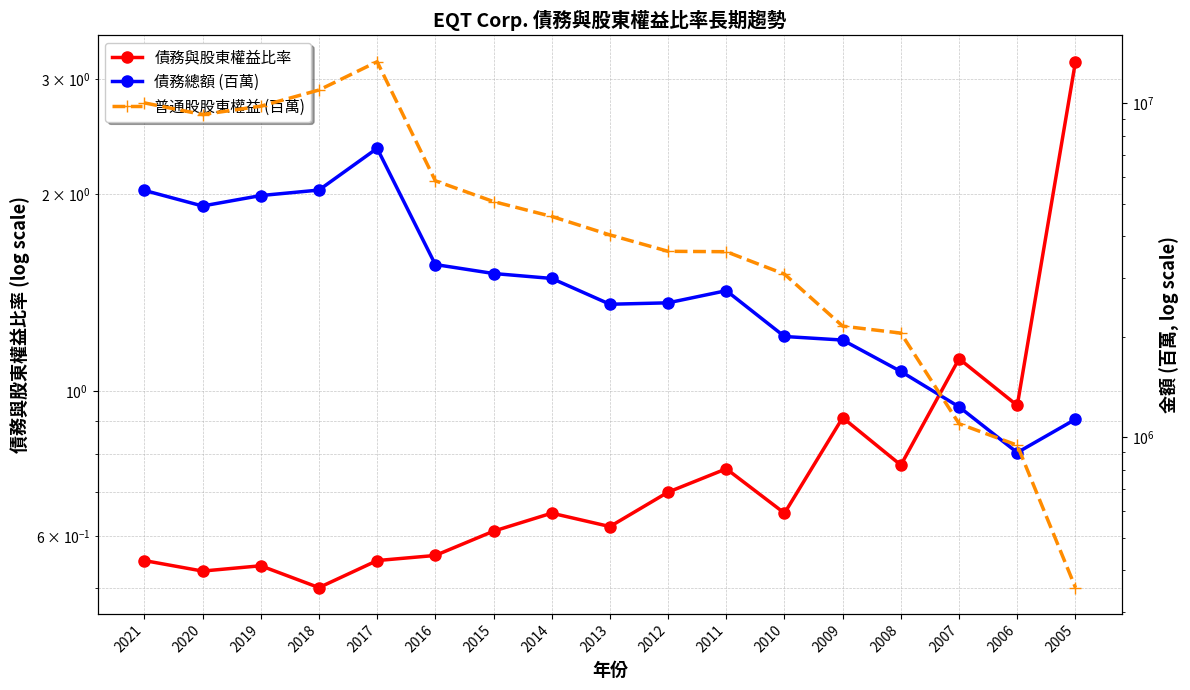

True or false: 債務與股東權益比率 has more than 1 points higher than both neighbors.

True